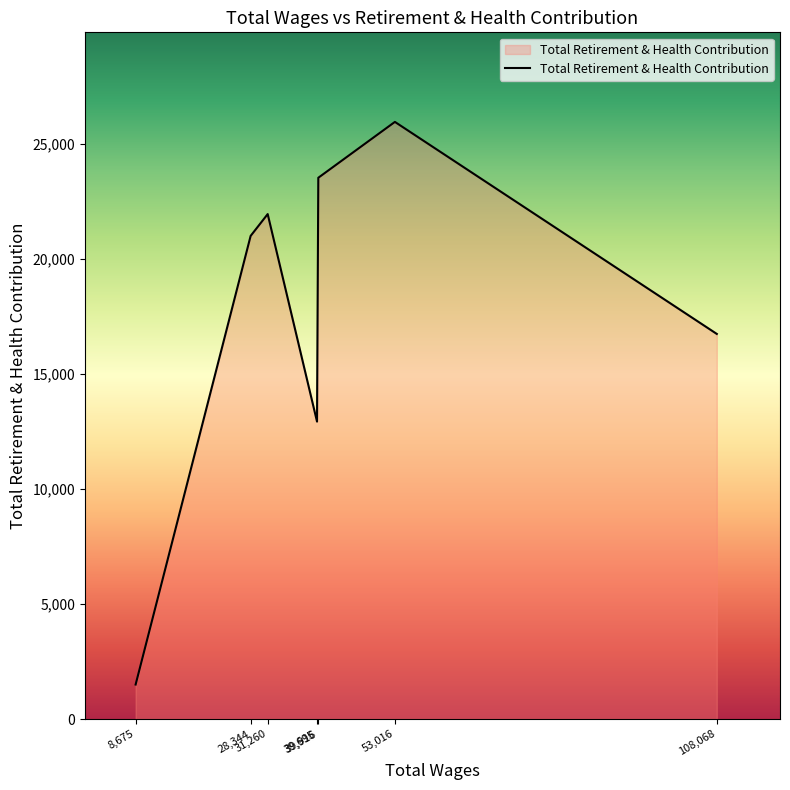

What is the difference between the maximum and minimum values?

24471